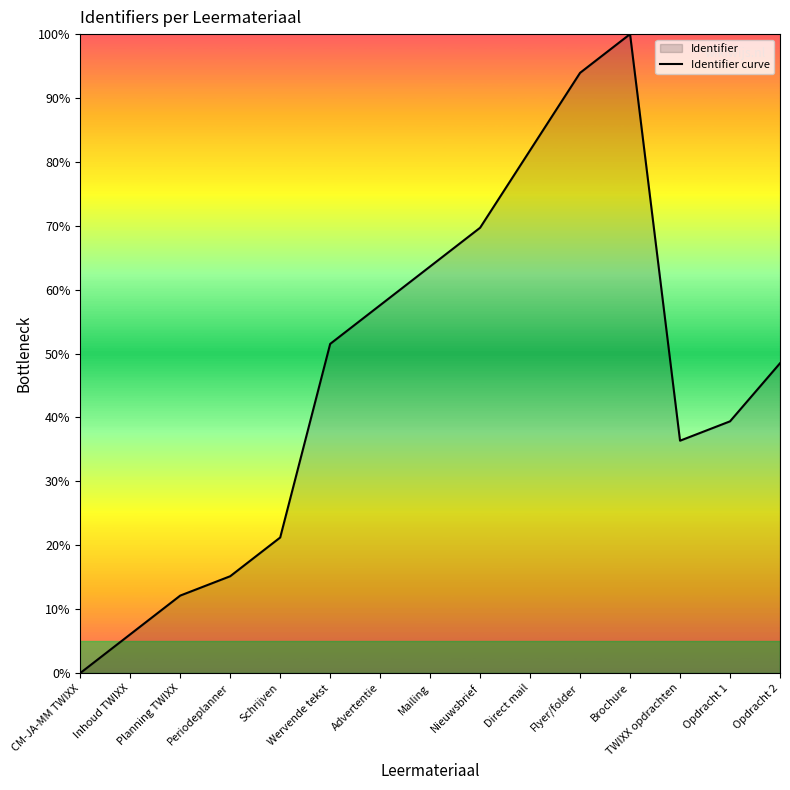

List the labels in order of value, largest first.

Brochure, Flyer/folder, Direct mail, Nieuwsbrief, Mailing, Advertentie, Wervende tekst, Opdracht 2, Opdracht 1, TWIXX opdrachten, Schrijven, Periodeplanner, Planning TWIXX, Inhoud TWIXX, CM-JA-MM TWIXX